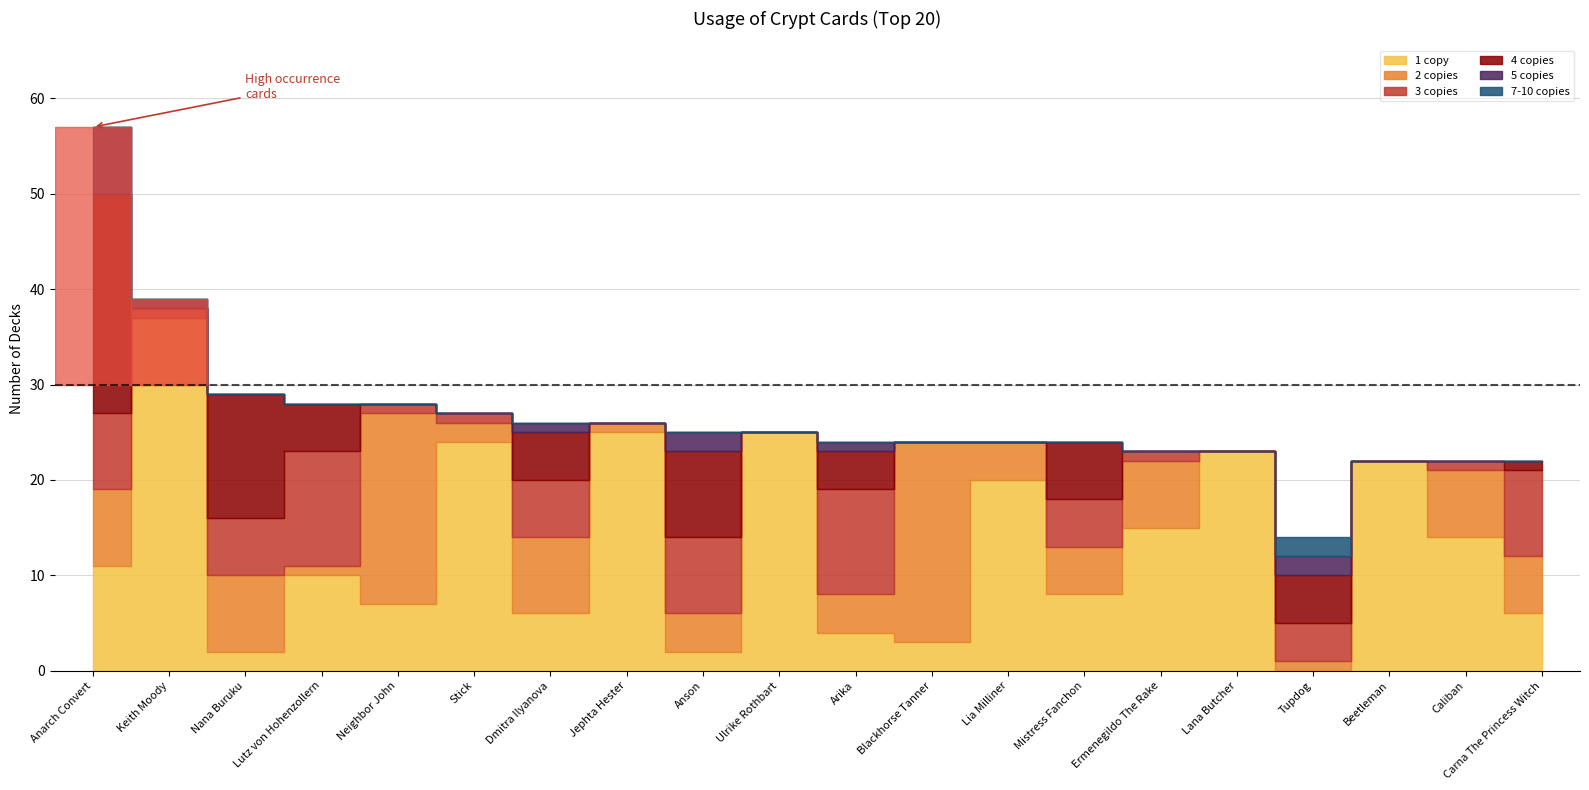

Which category has the lowest value across all series?

Tupdog